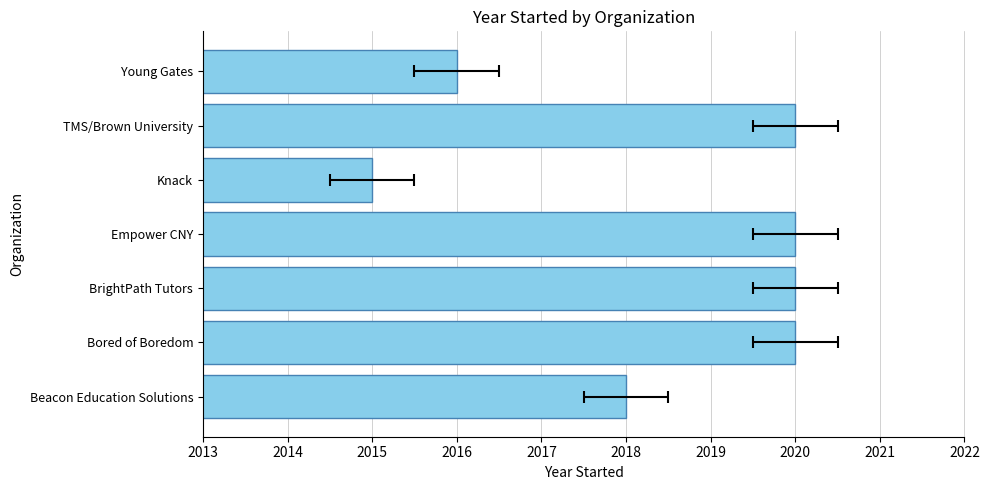

What is the maximum value shown in the chart?

2020